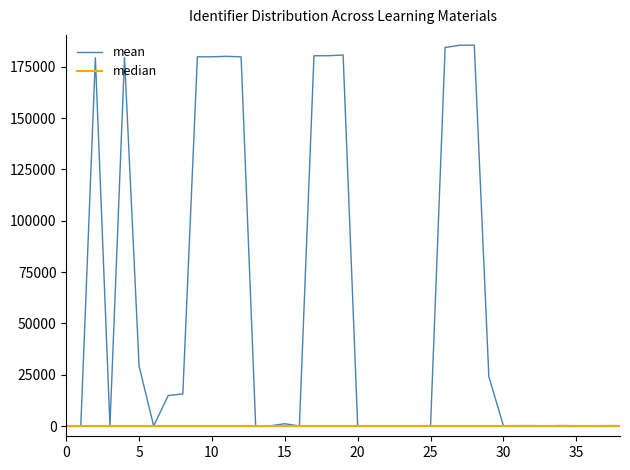

How many lines are shown in the chart?

2